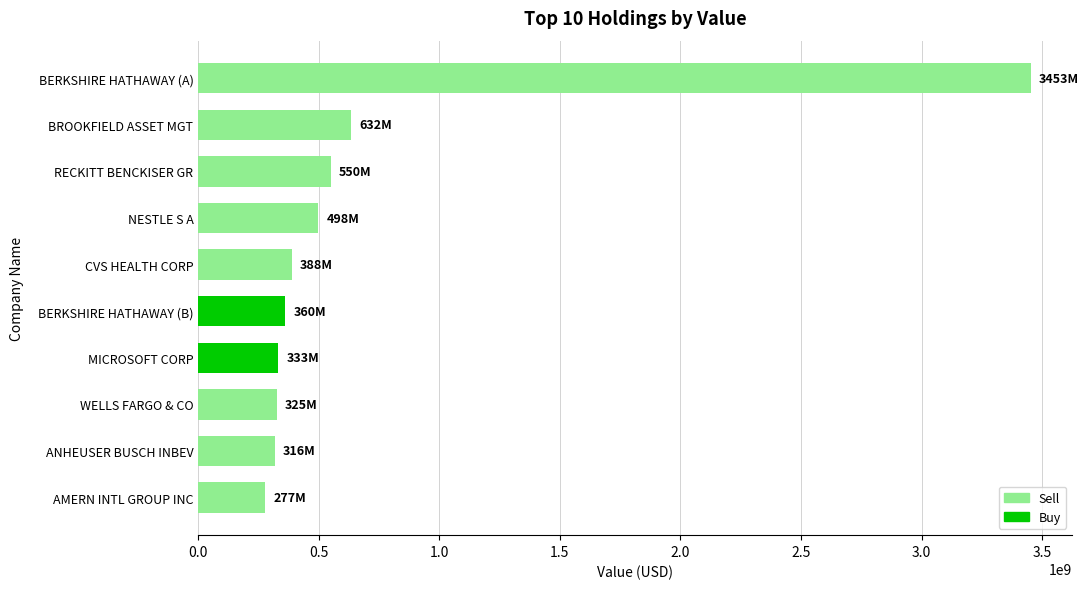

How many bars are there in total?

10